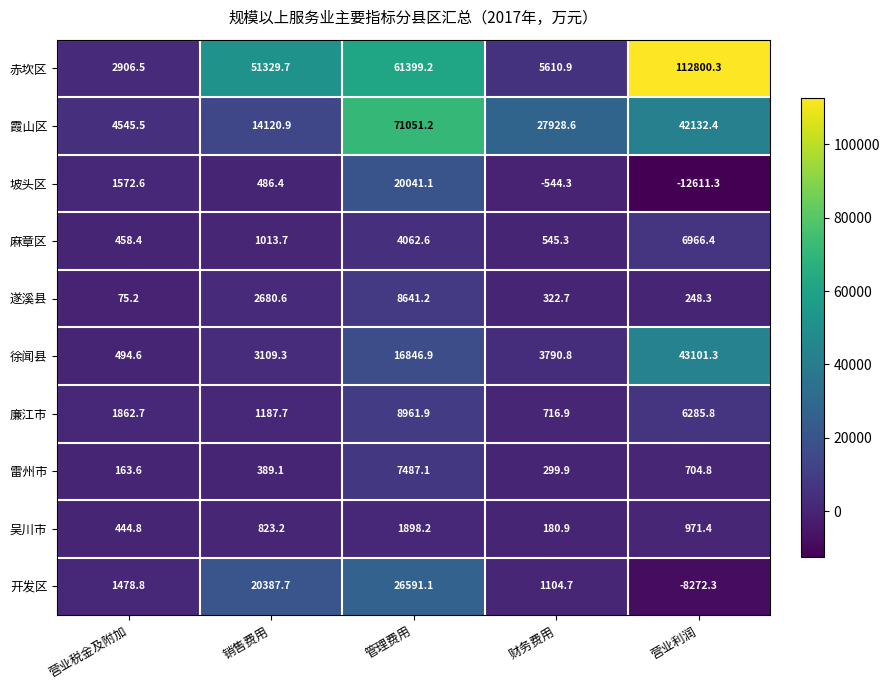

True or false: 坡头区 has a value of -3492.5 at 营业利润.

False